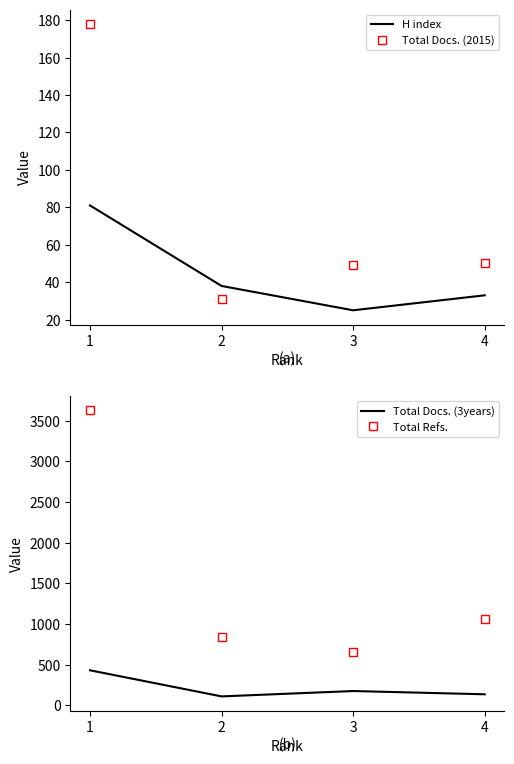

At 2, list the series in order from smallest to largest.

Total Docs. (2015), H index, Total Docs. (3years), Total Refs.